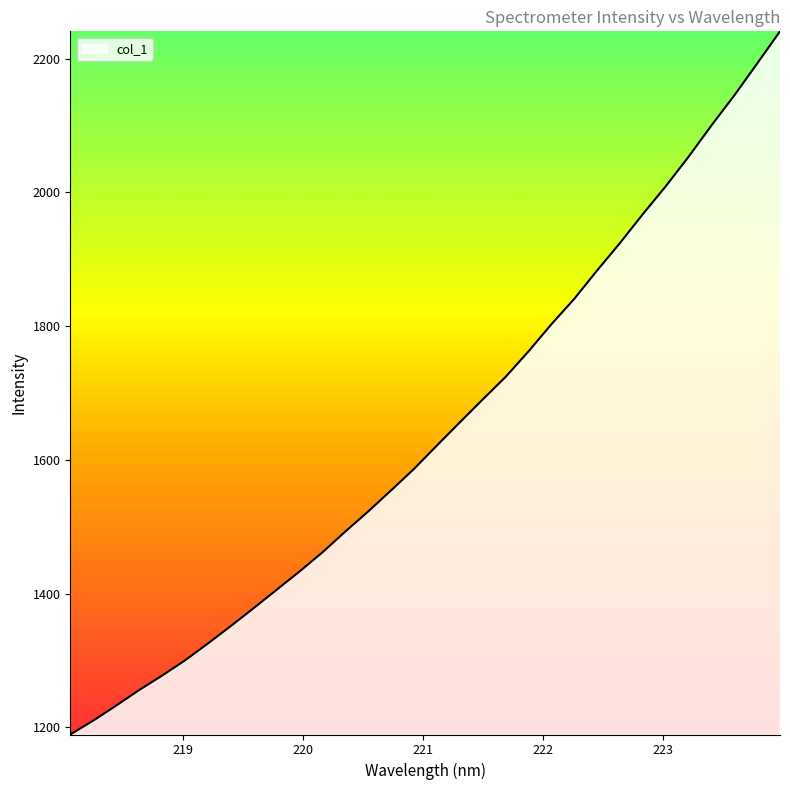

What is the greatest value displayed?

2241.0